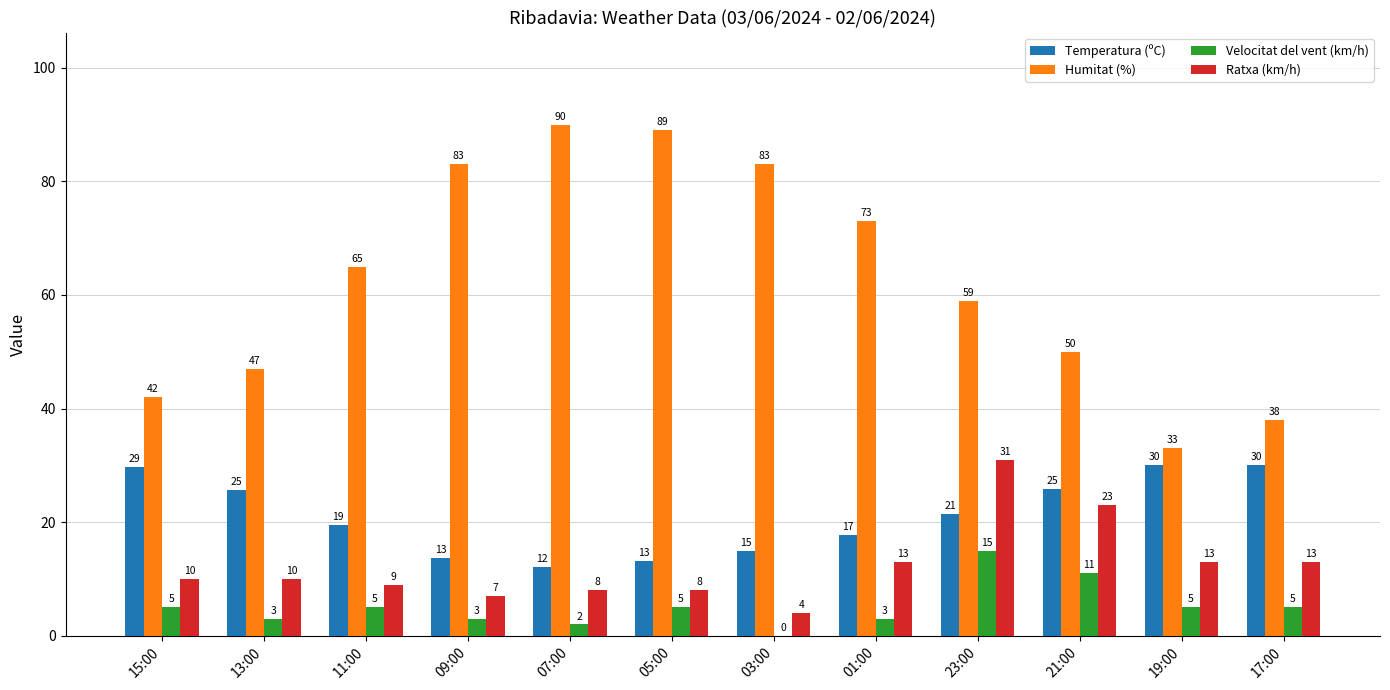

What are all the series names shown in the legend?

Temperatura (ºC), Humitat (%), Velocitat del vent (km/h), Ratxa (km/h)